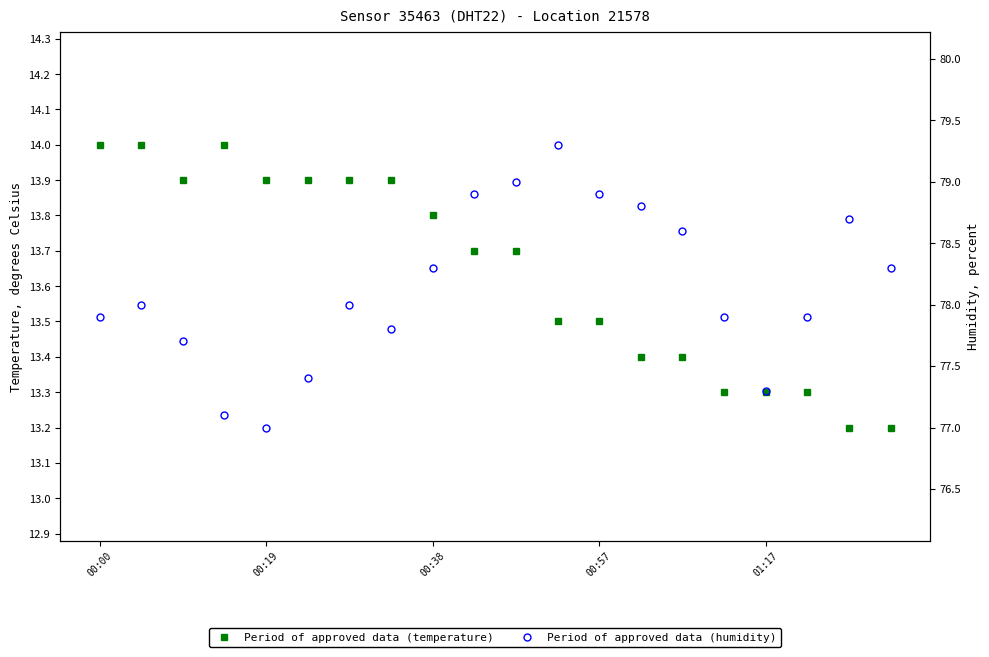

The humidity series shows 52.9 at 9. True or false?

False